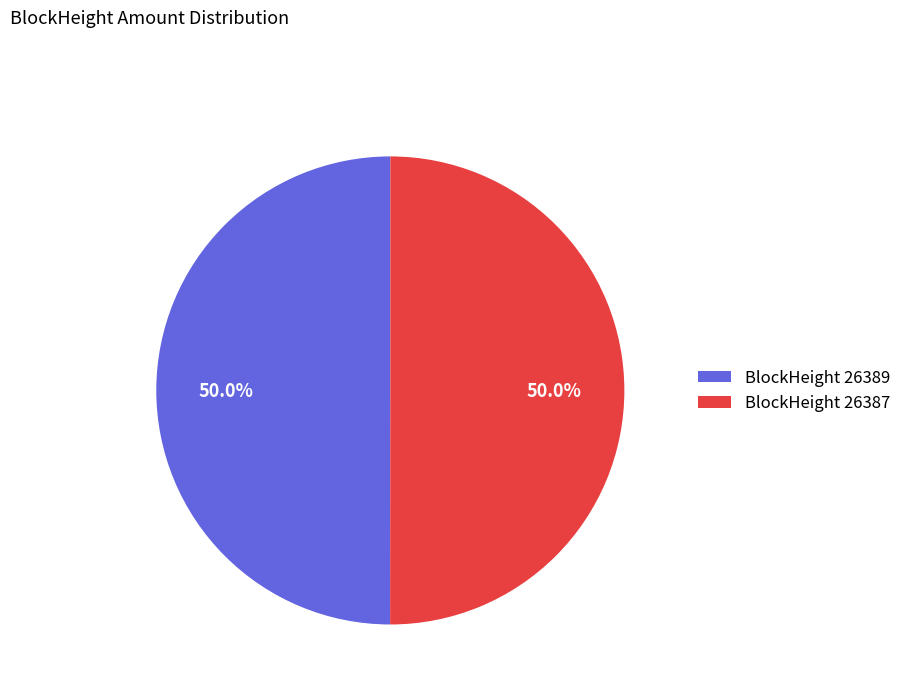

Is the sum of BlockHeight 26389 and BlockHeight 26387 greater than half?

Yes